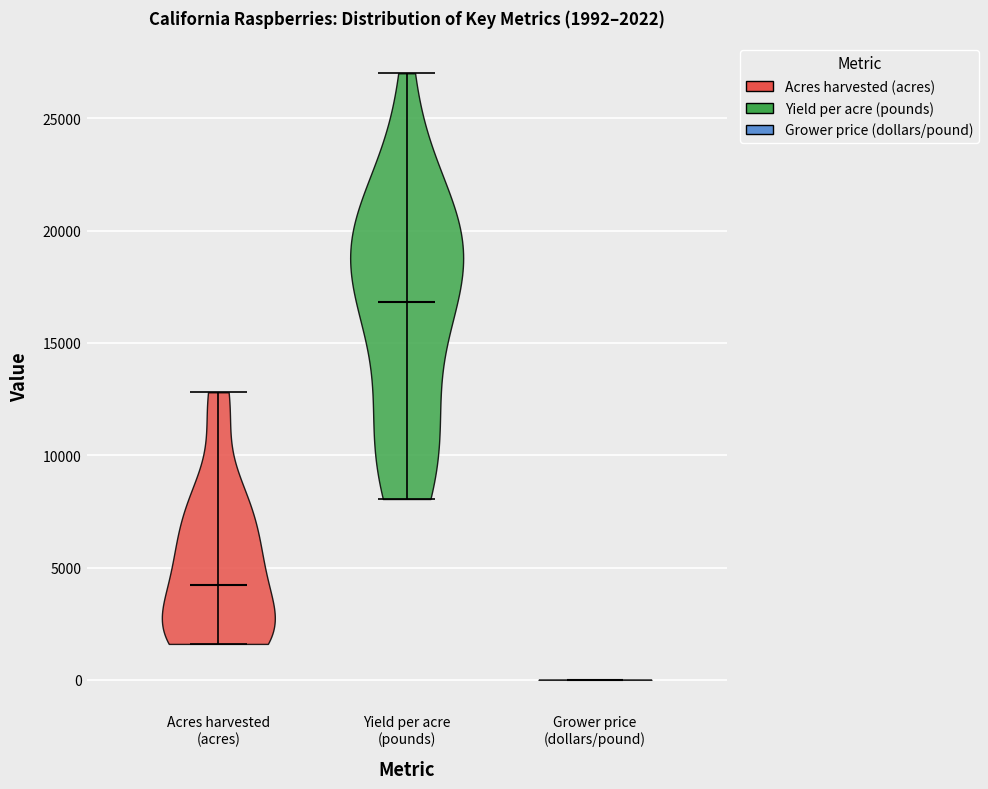

Which violin has the highest median line?

Yield per acre (pounds)